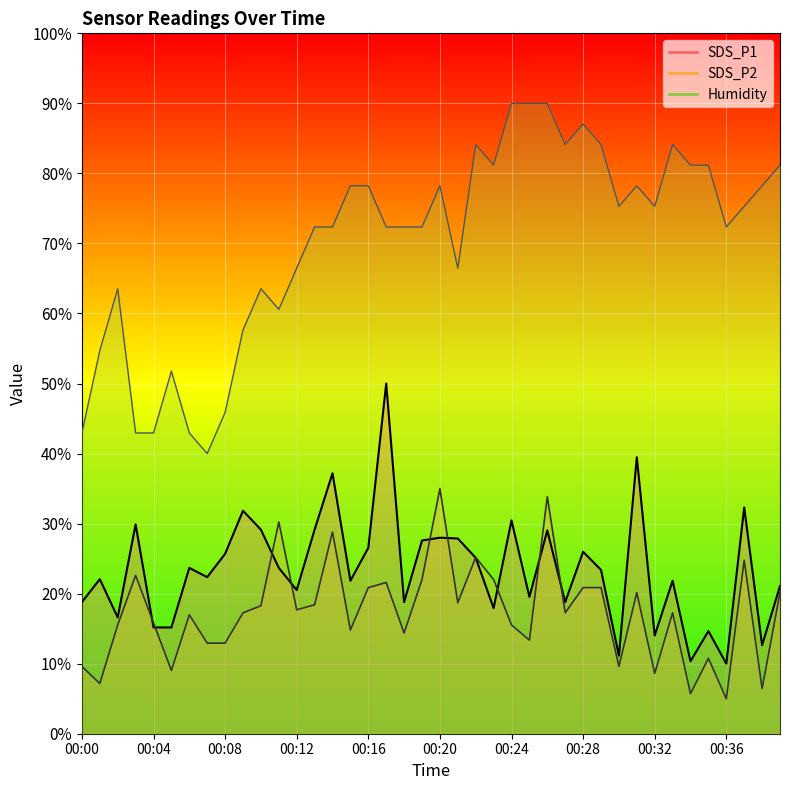

What is the approximate value of SDS_P1 at 00:10?

29.1